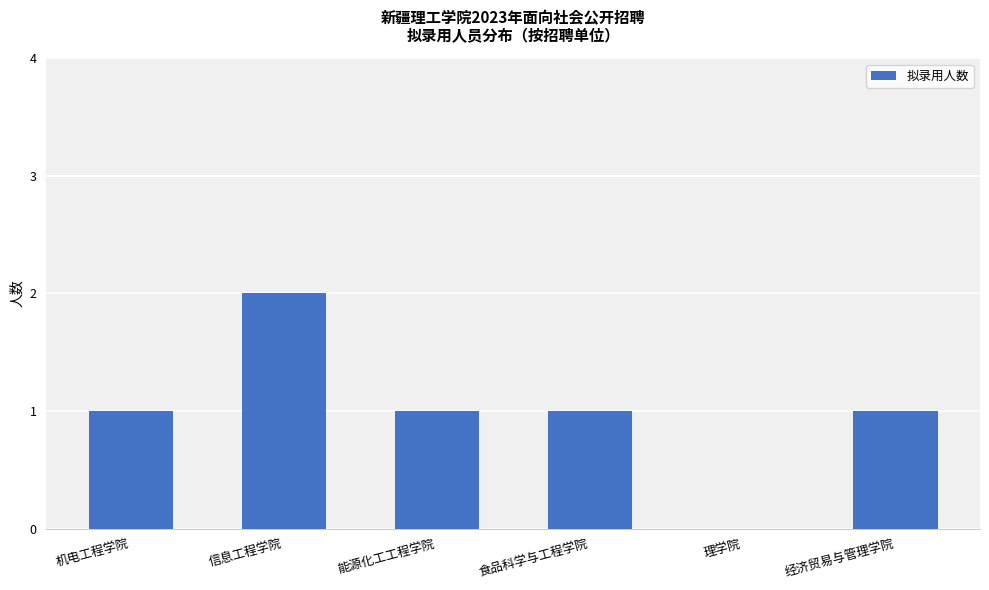

What is the sum of all values?

6